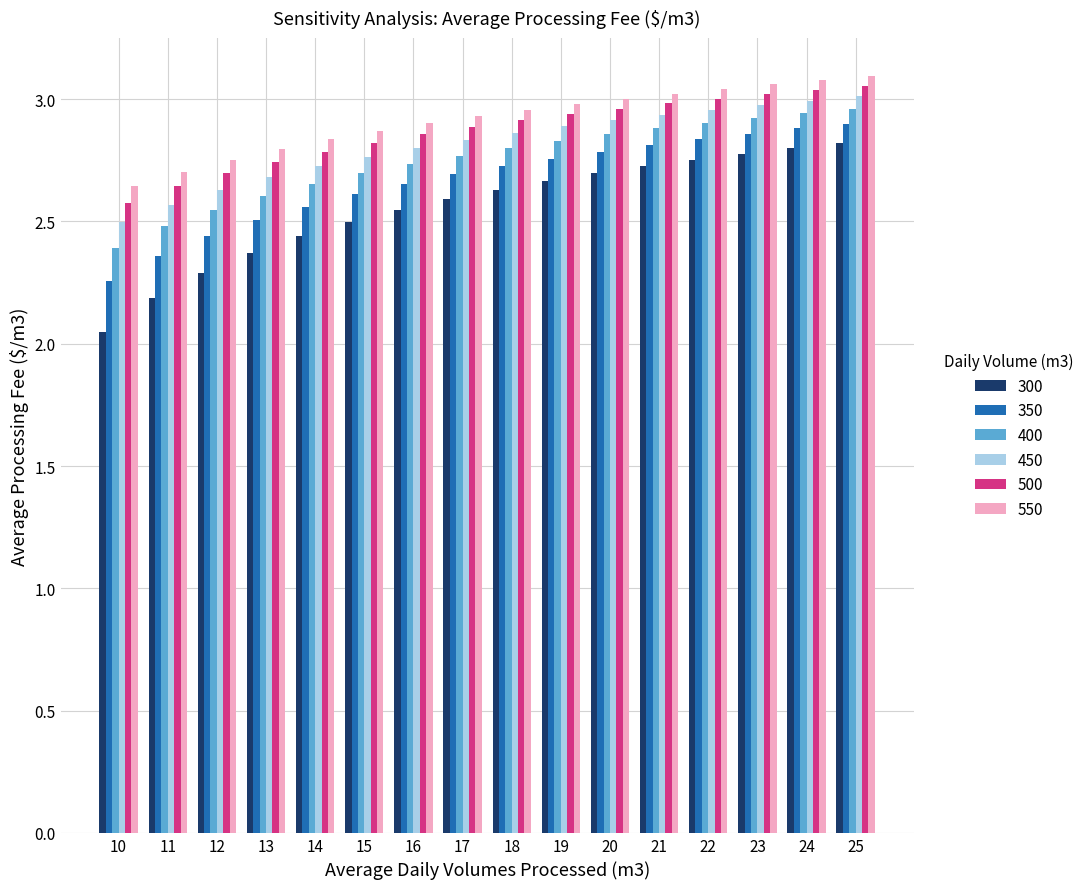

At which label does 500 reach its minimum?

10